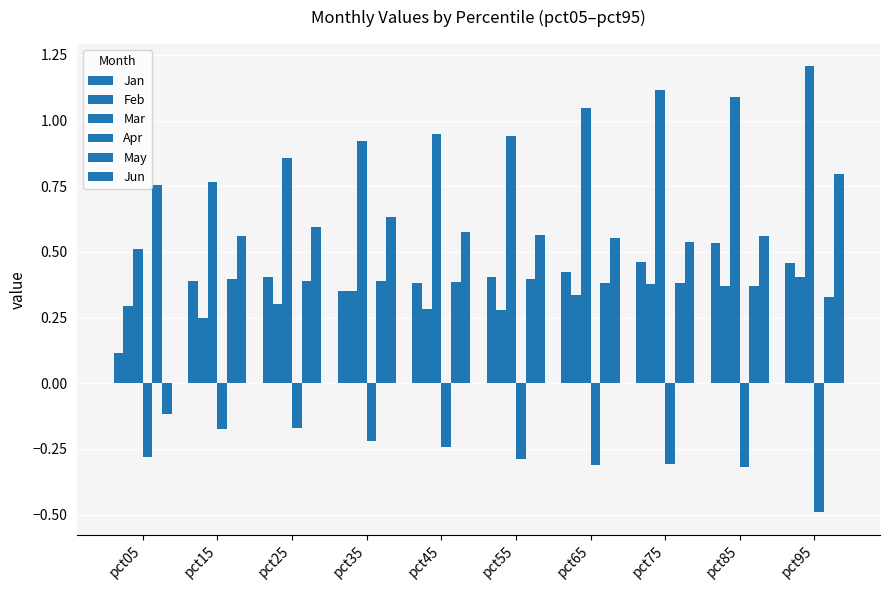

Count the number of data series in this chart.

6